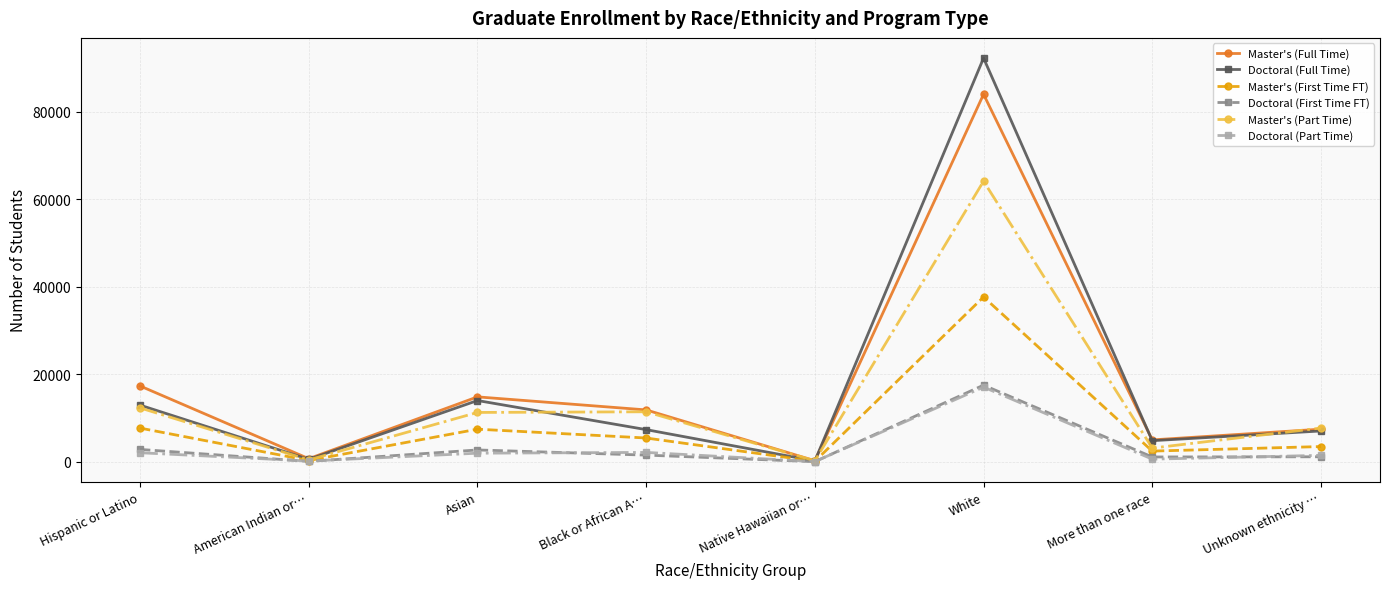

The value of Master's (First Time FT) at Black or African A… is 5429. True or false?

True